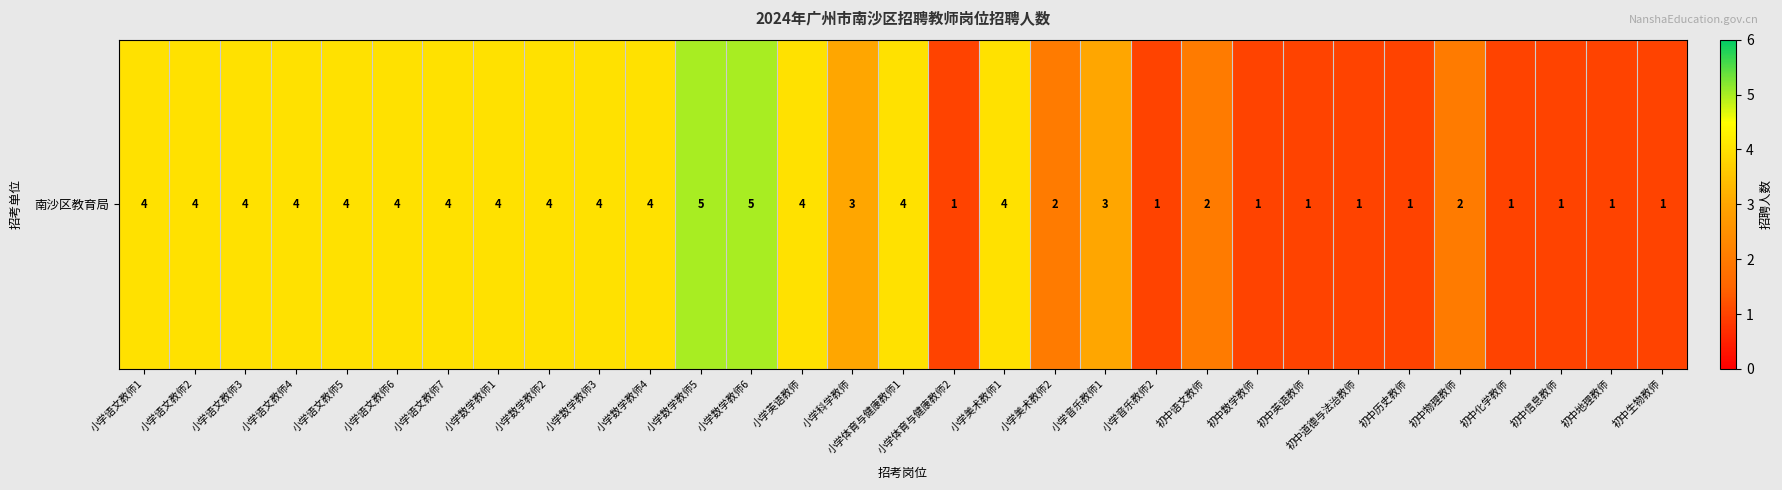

Where does the data first go above 4?

小学数学教师5